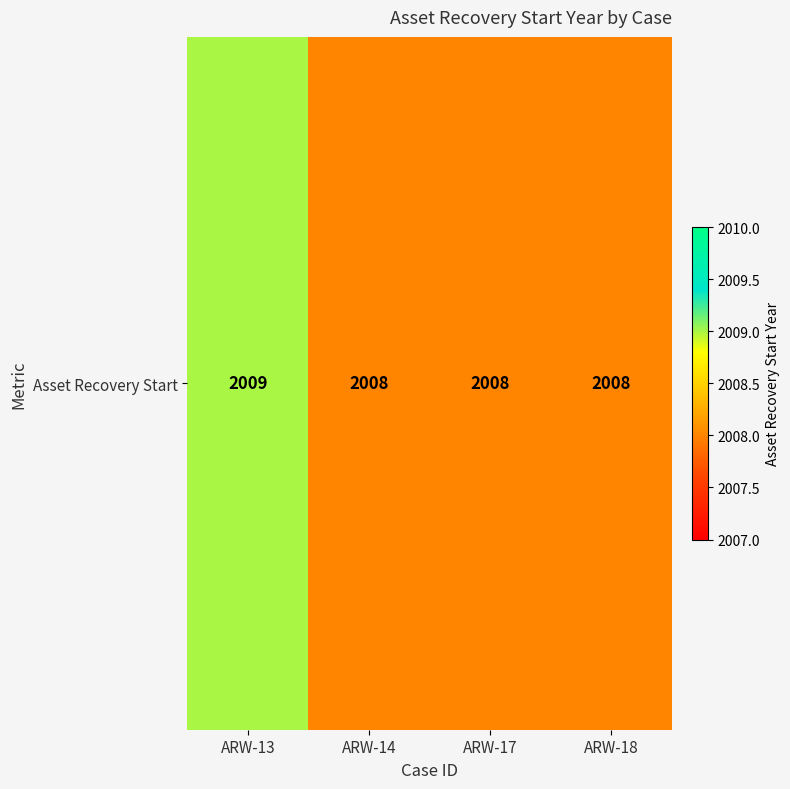

What is the ratio of the value at ARW-14 to the value at ARW-18?

1.0